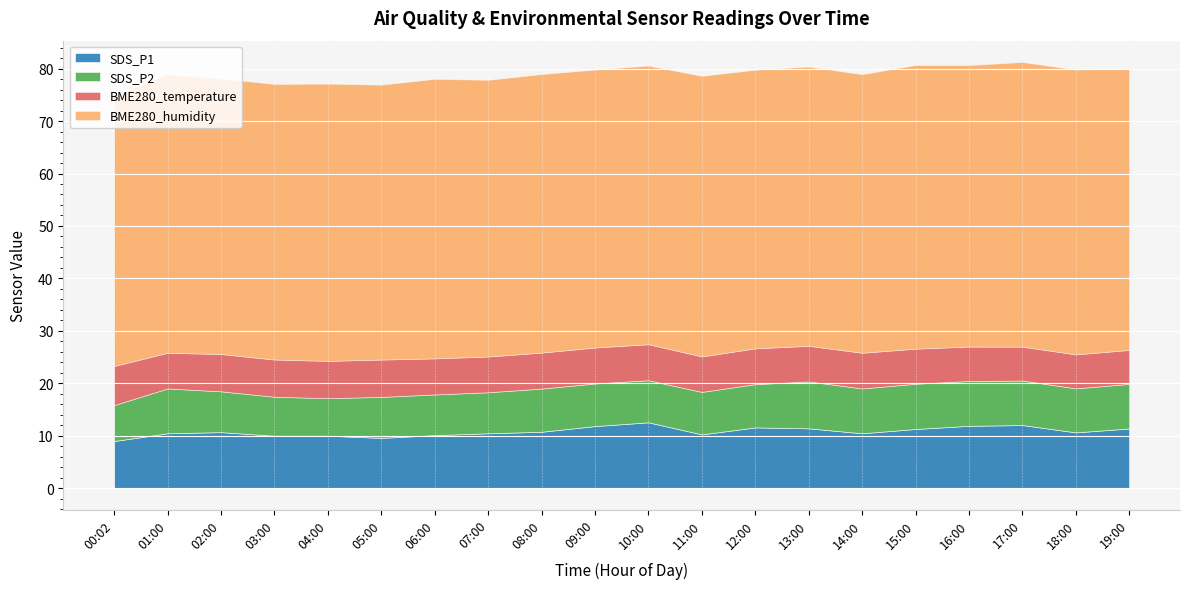

The BME280_humidity series shows 24.8 at 10:00. True or false?

False